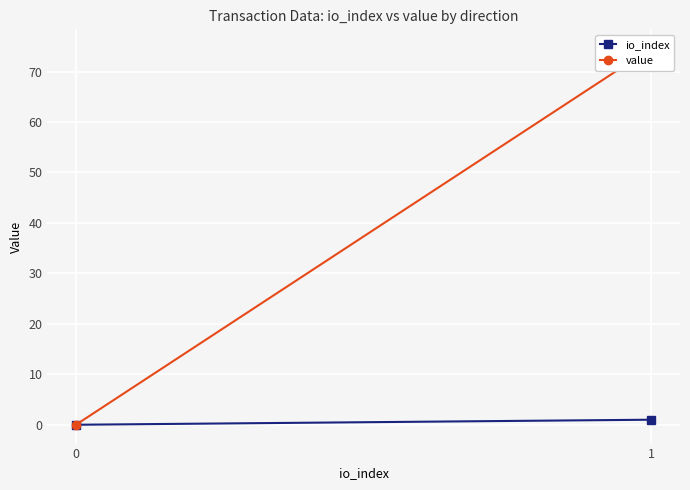

Is it true that value equals 0.0 at 0?

True